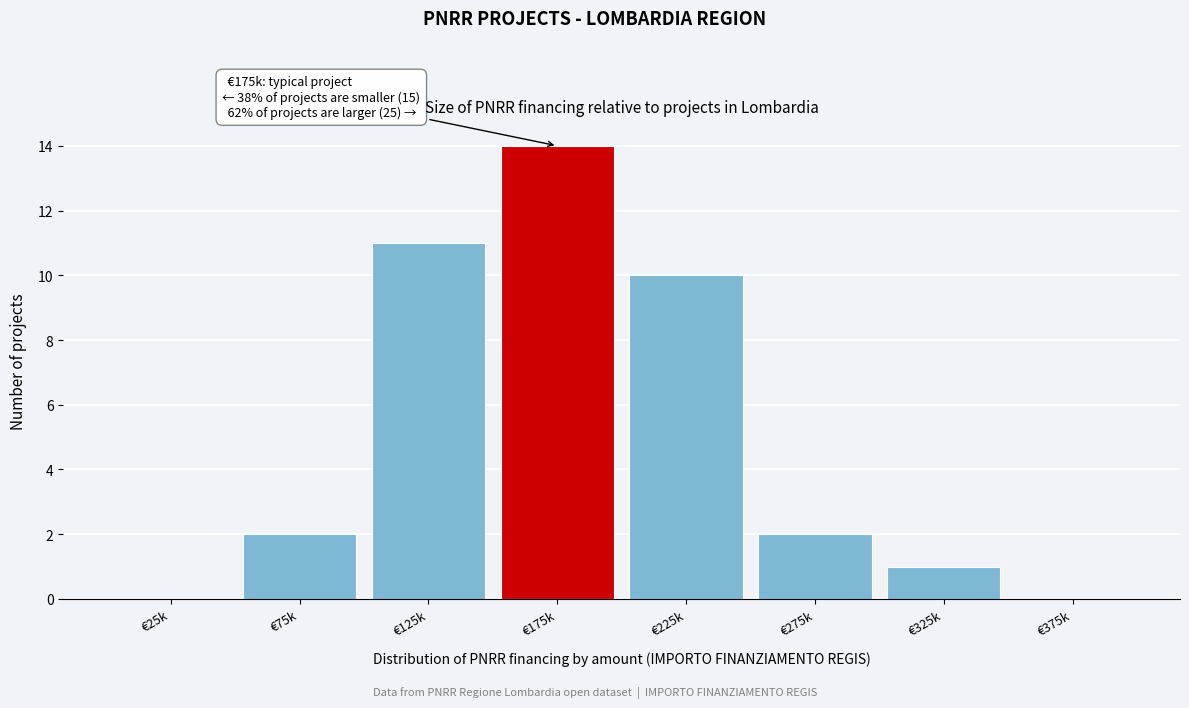

Reading left to right, extract all data points from this chart.

€25k=0	€75k=2	€125k=11	€175k=14	€225k=10	€275k=2	€325k=1	€375k=0